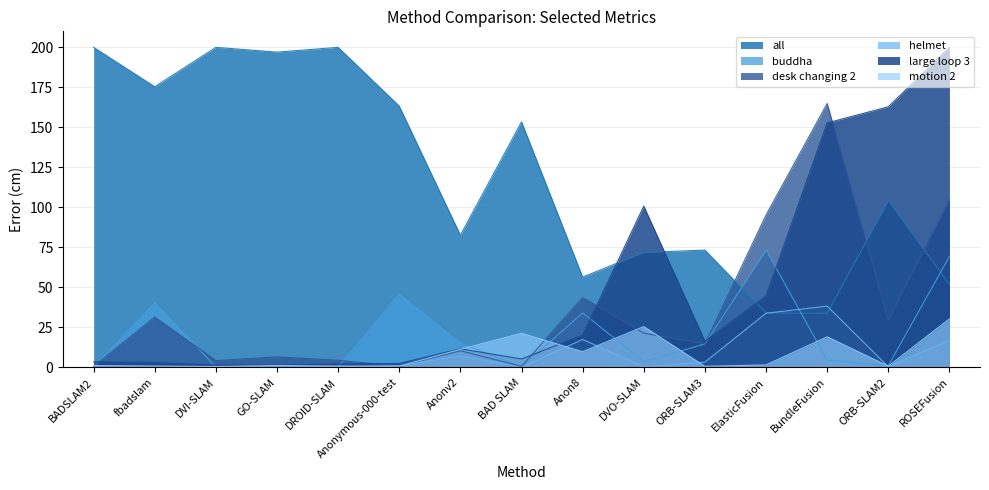

What is the highest value of the helmet series?

38.3